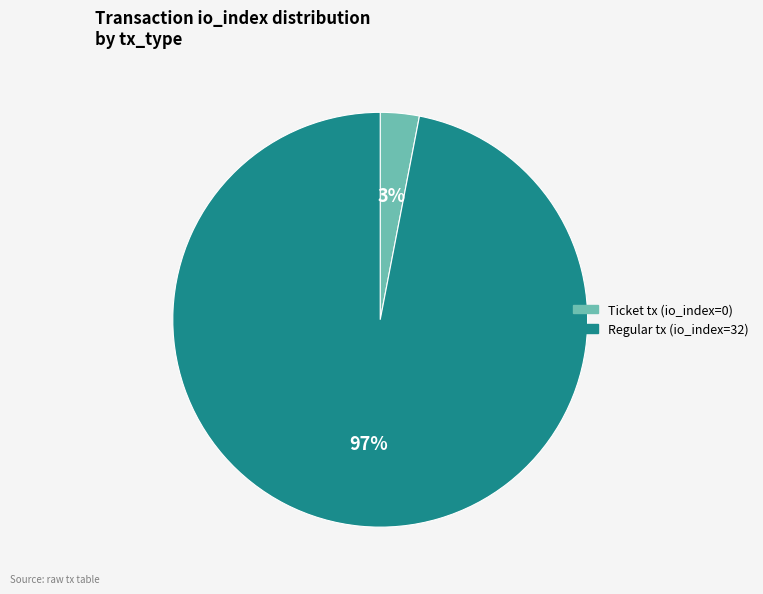

Is it true that Ticket tx (io_index=0) is 3% of the pie?

True